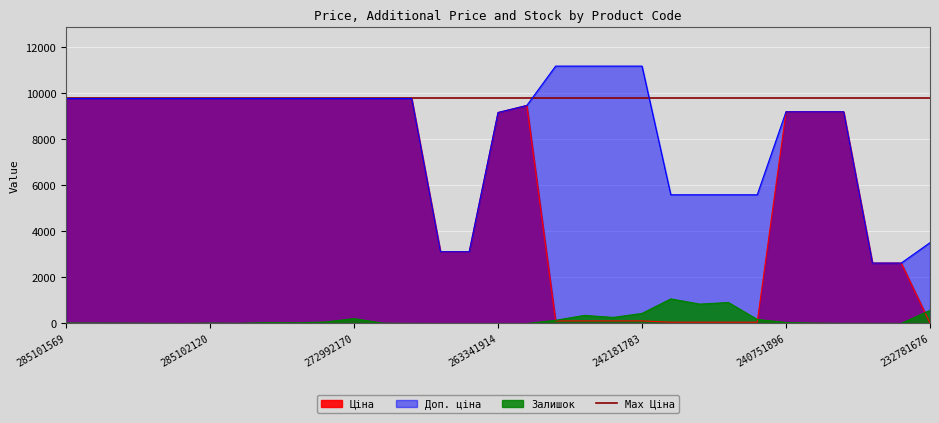

The value of Ціна at 272992120 is 4417.9. True or false?

False